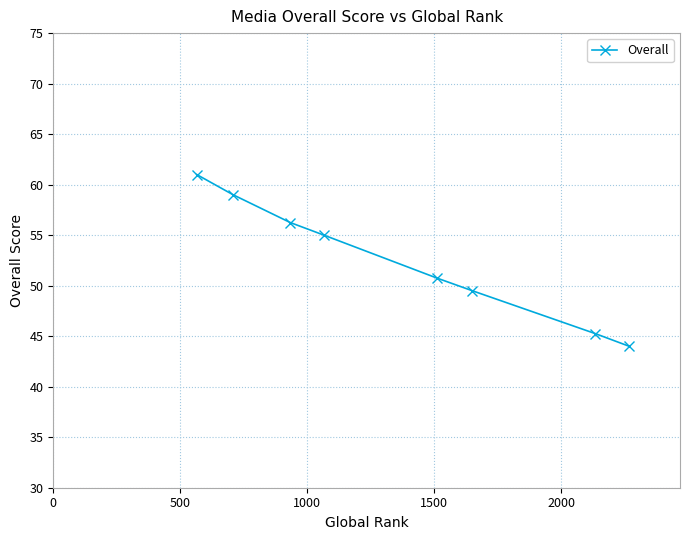

What is the value of the 5th point from the left?

50.8